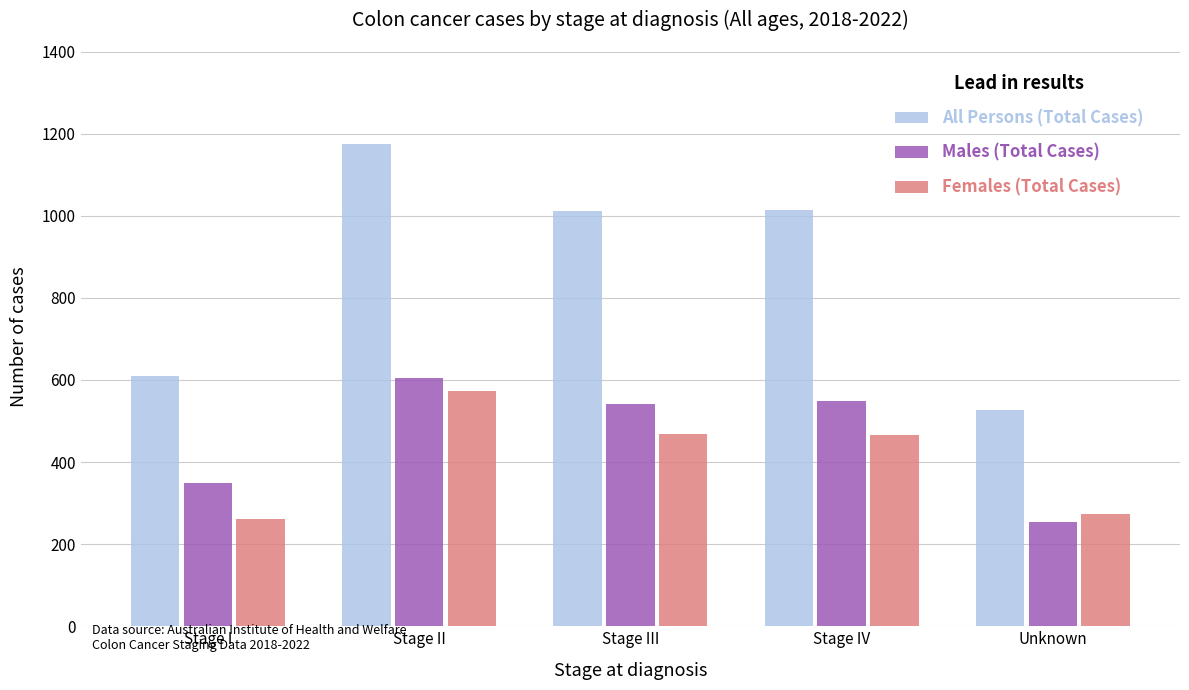

What is the sum of the Males (Total Cases) values at Stage II and Stage III?

1146